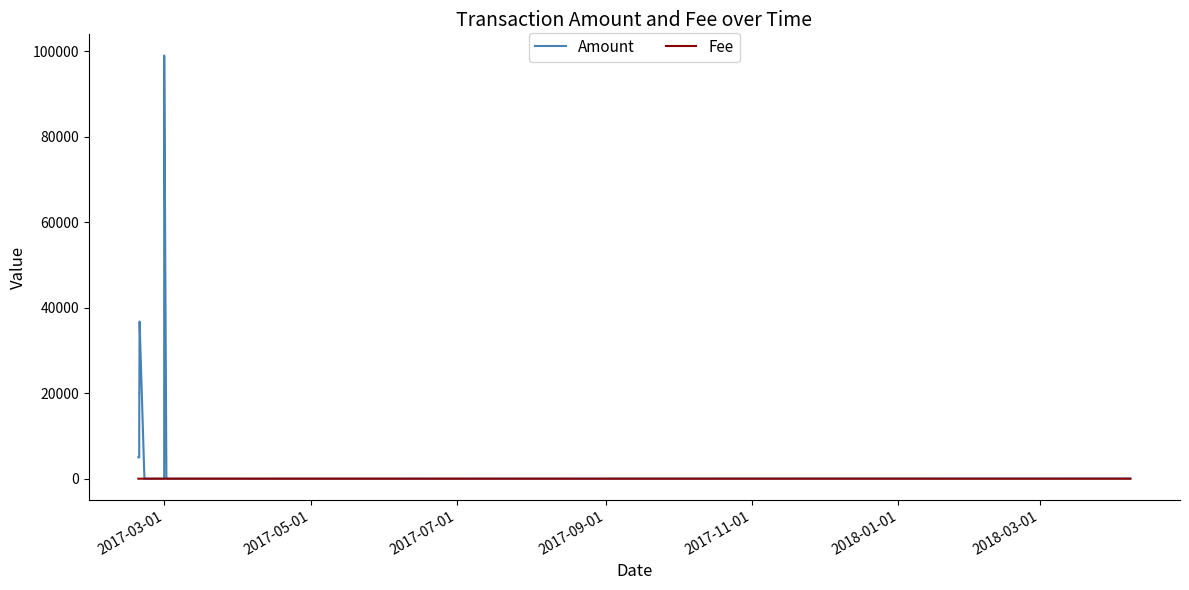

What are all the series names shown in the legend?

Amount, Fee